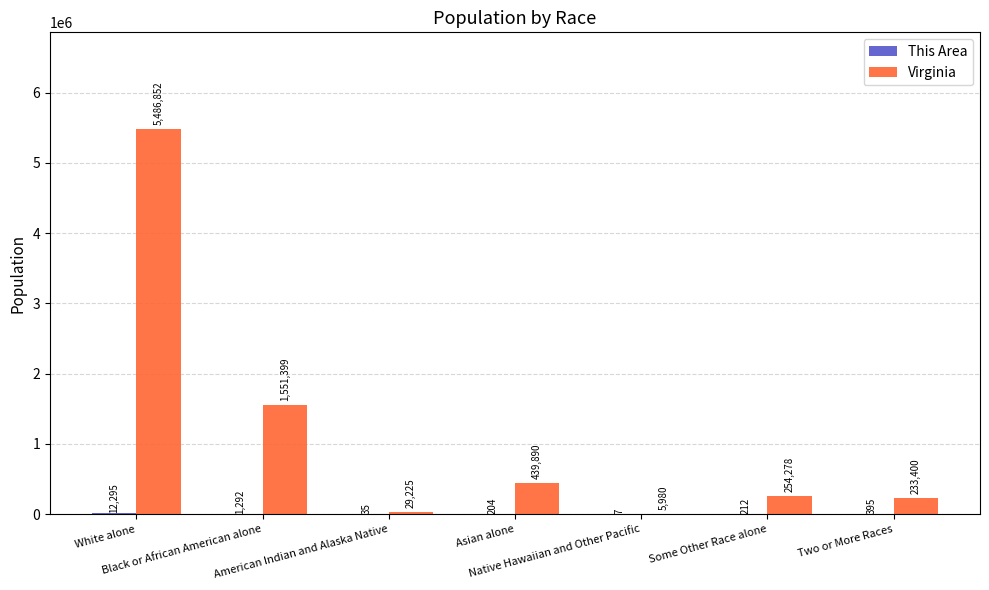

What is the sum of all Virginia values?

8001024